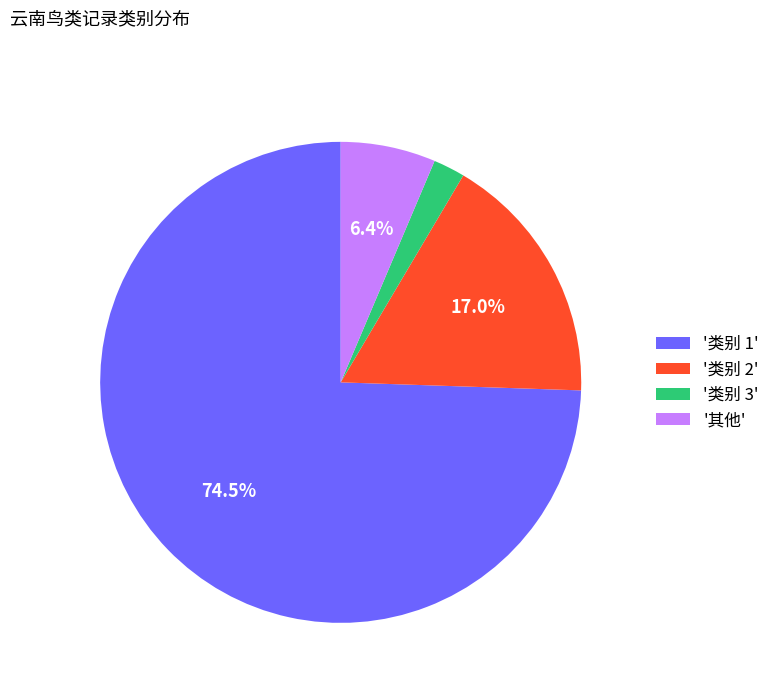

Is the sum of '类别 2' and '类别 3' greater than half?

No